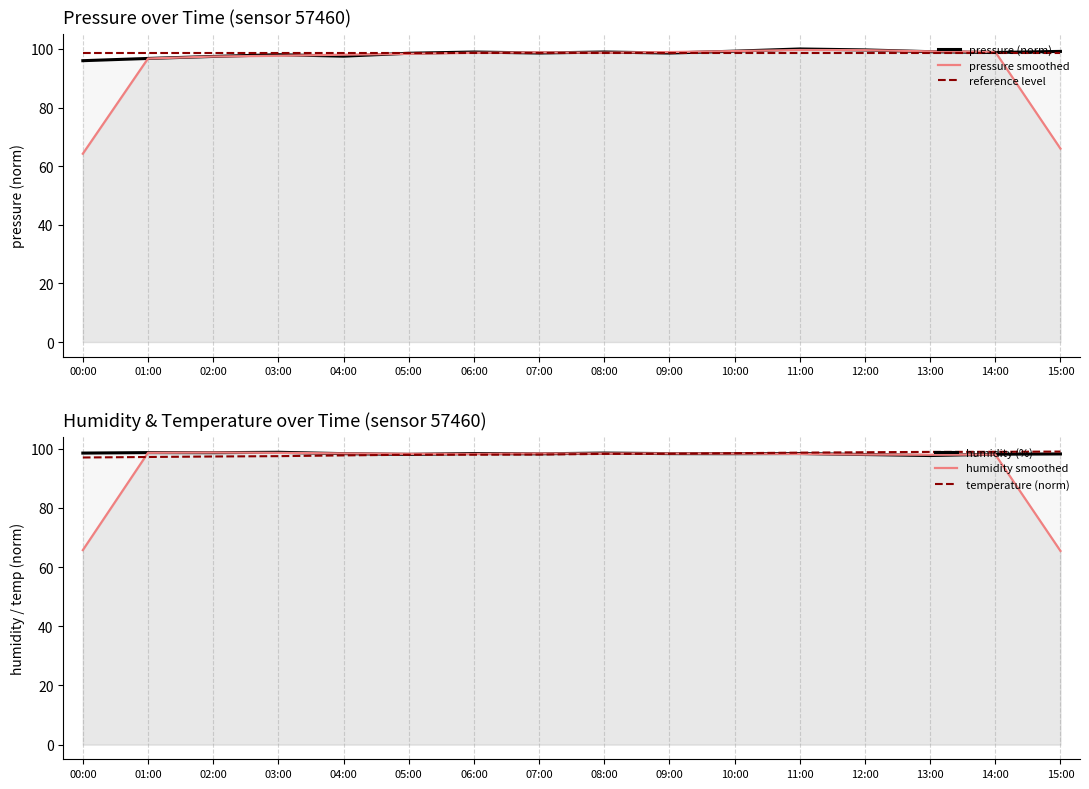

In pressure (norm), how many points are higher than both neighbors (excluding endpoints)?

4